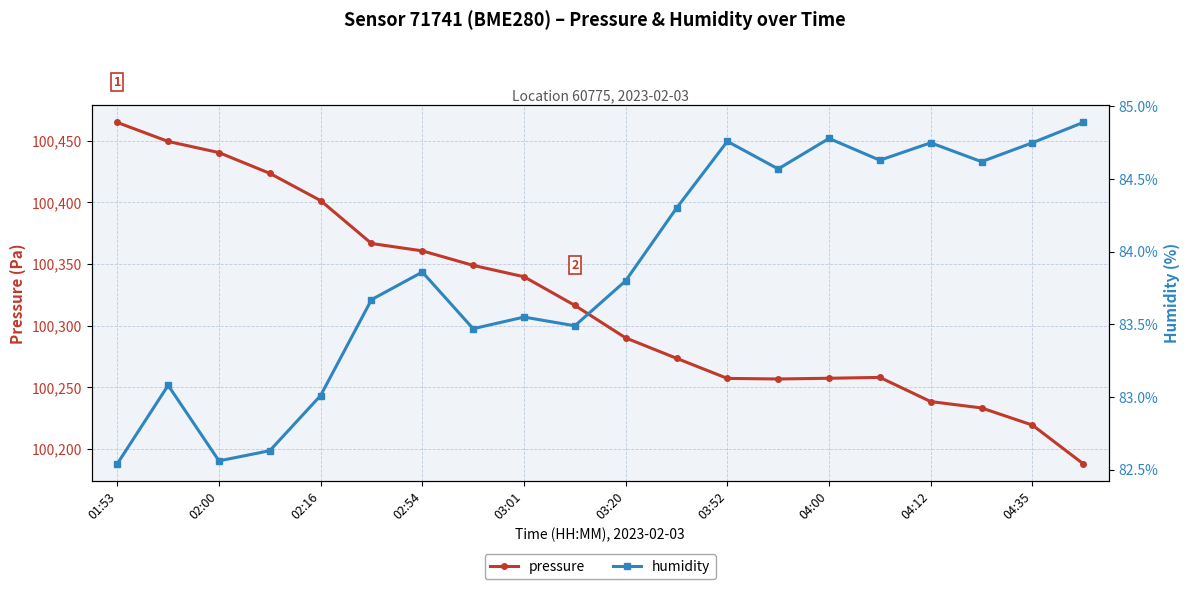

What is the difference between the pressure values at 11 and 13?

16.8